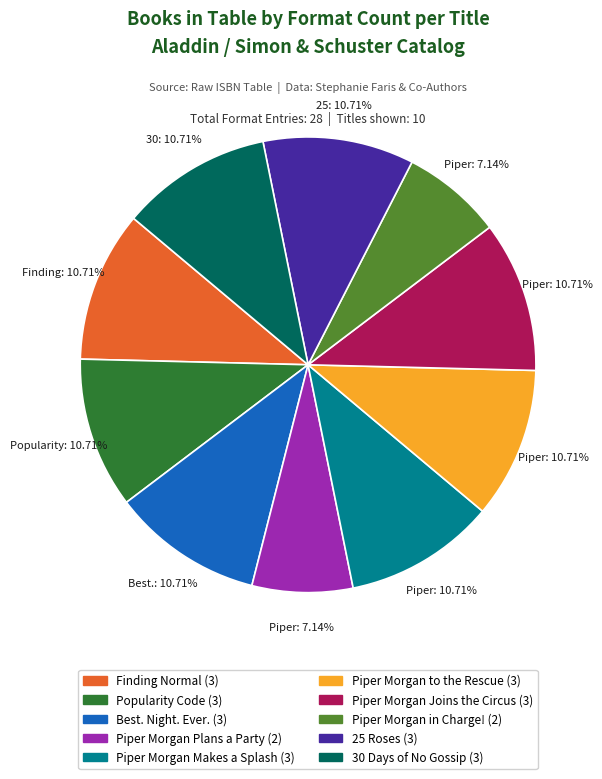

Do 25 Roses and Popularity Code together represent more than half of the pie?

No